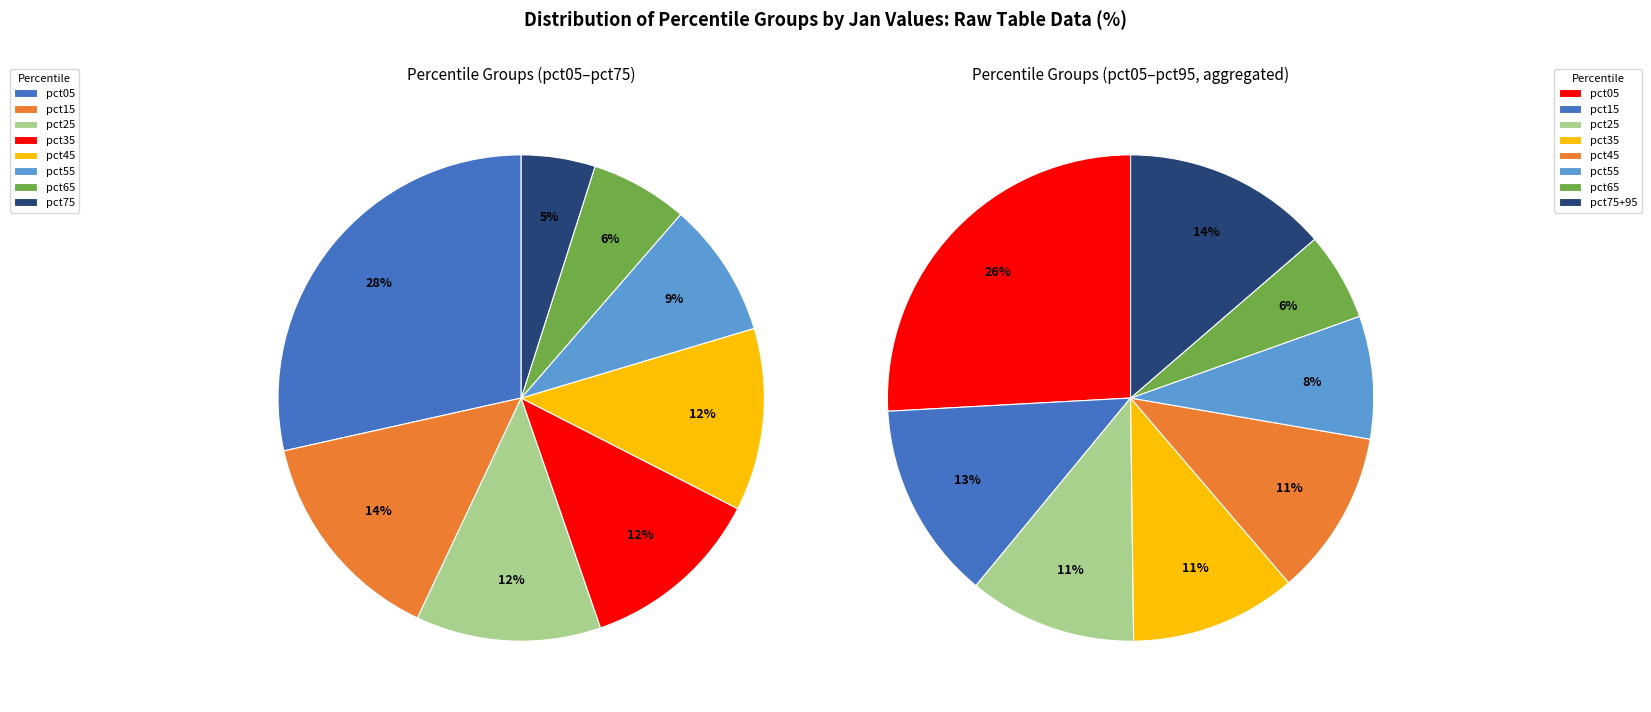

Is there a majority slice in this chart?

No